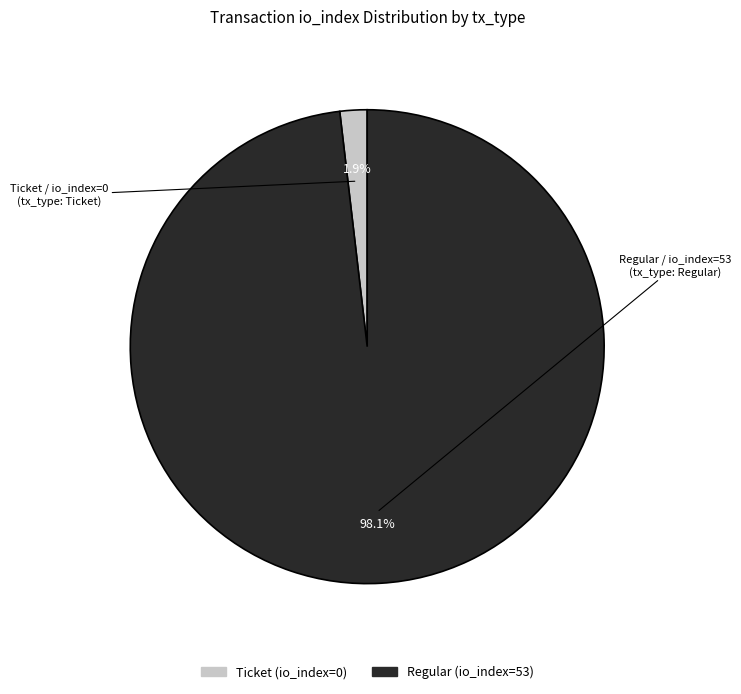

Rank the categories by value from highest to lowest.

Regular (io_index=53), Ticket (io_index=0)